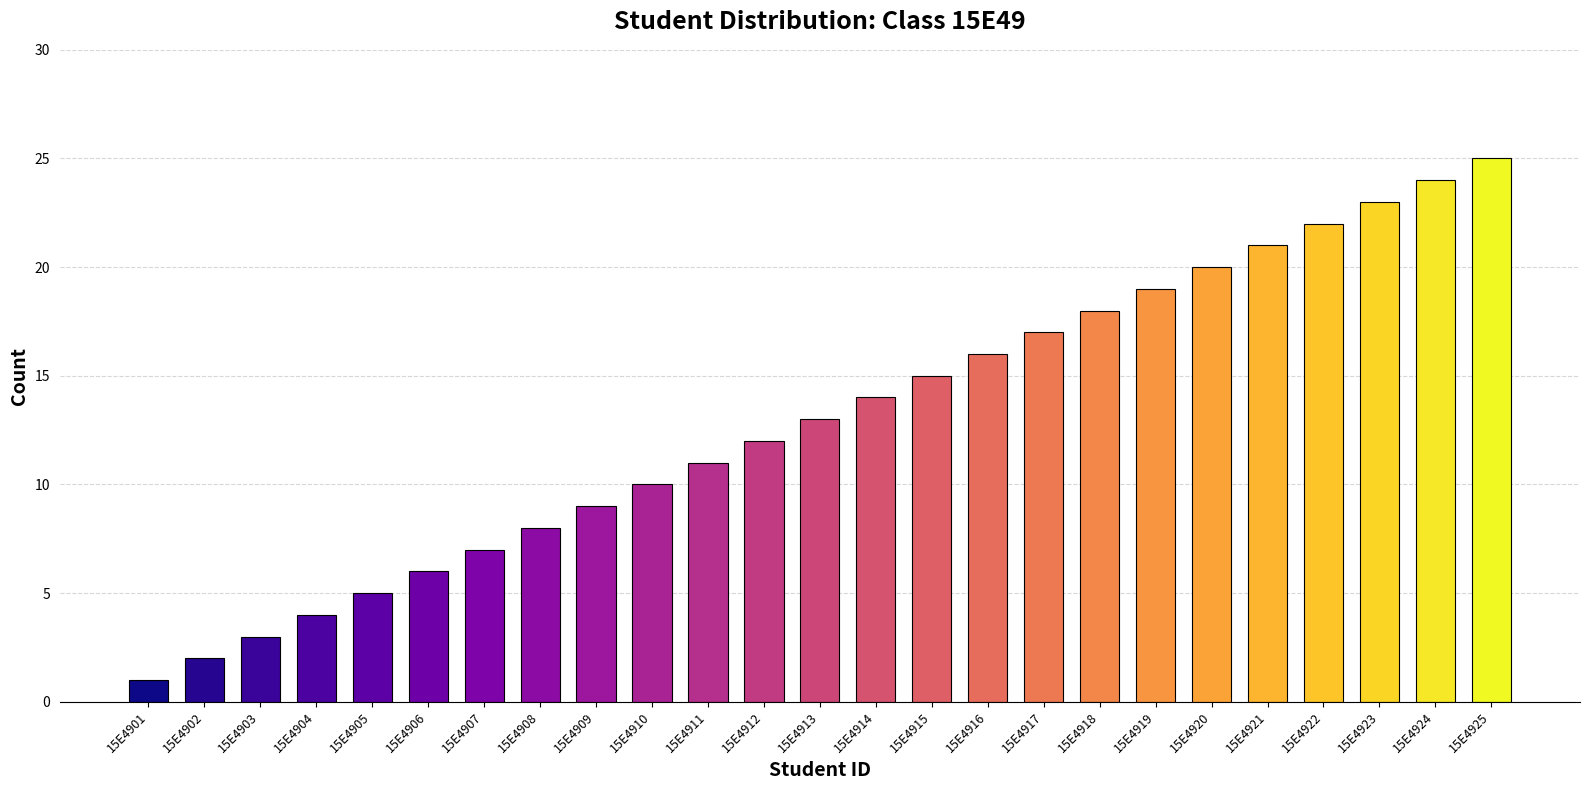

Where is the data nearest to the value 13?

15E4913